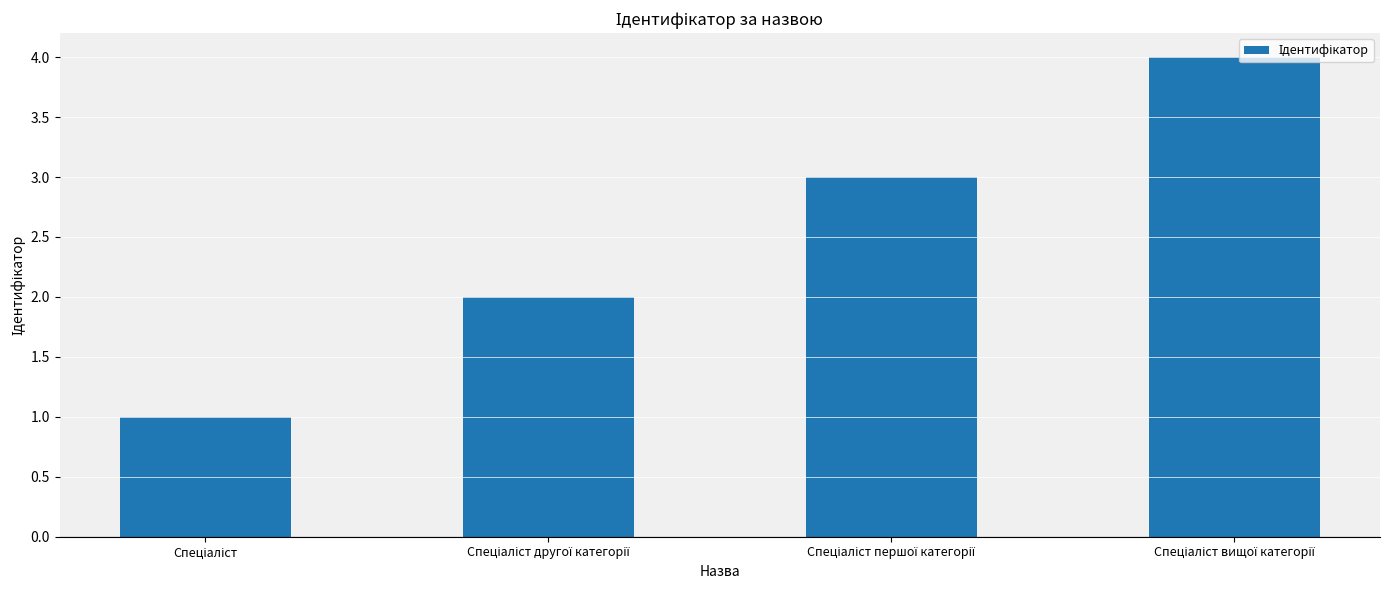

What is the difference between the maximum and minimum values?

3